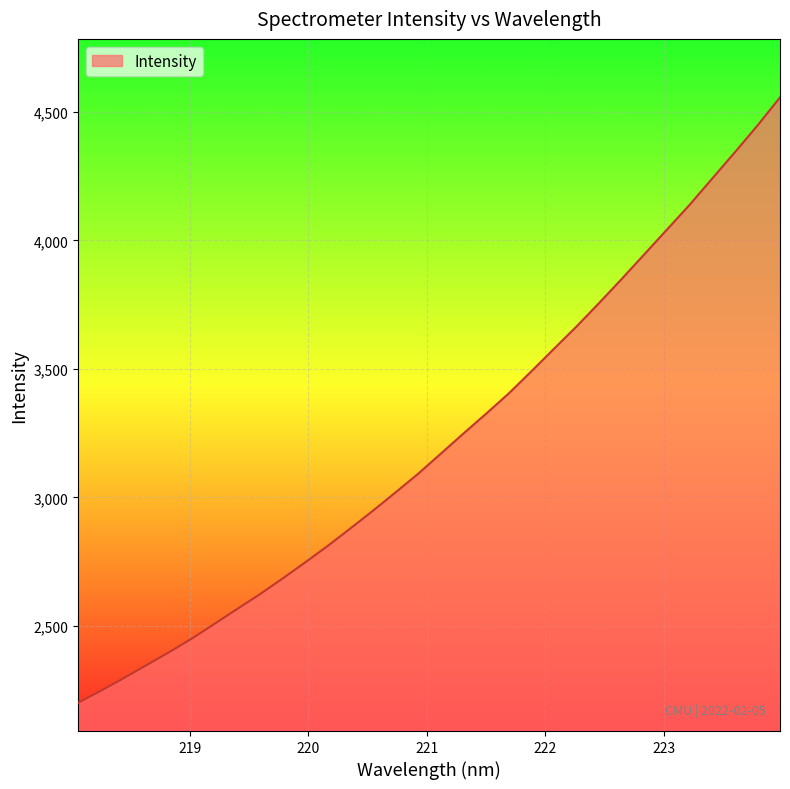

How many distinct data groups are displayed?

1